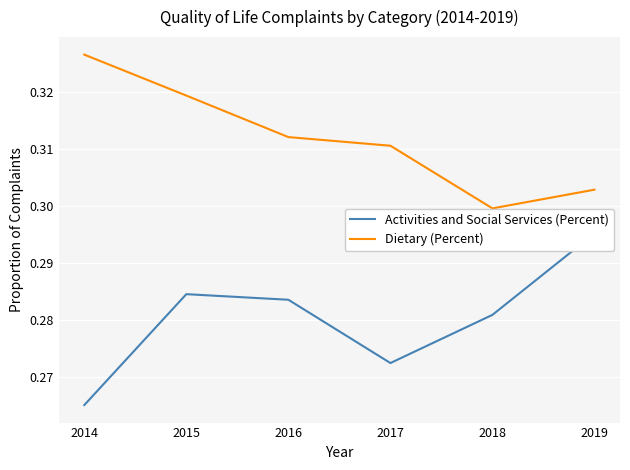

True or false: Dietary (Percent) has a value of 0.3 at 2015.

True